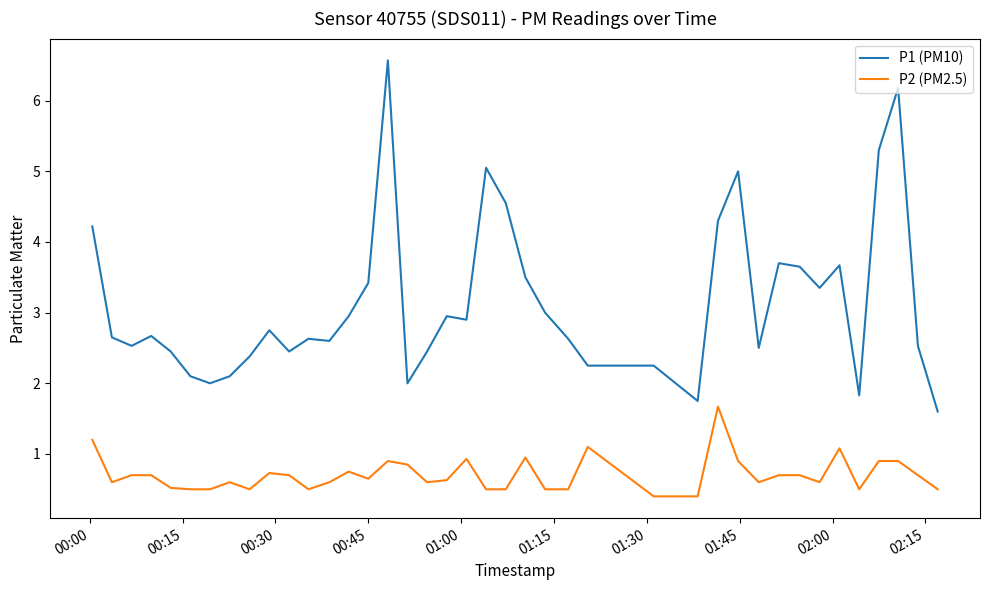

True or false: P1 (PM10) and P2 (PM2.5) cross at least once.

False